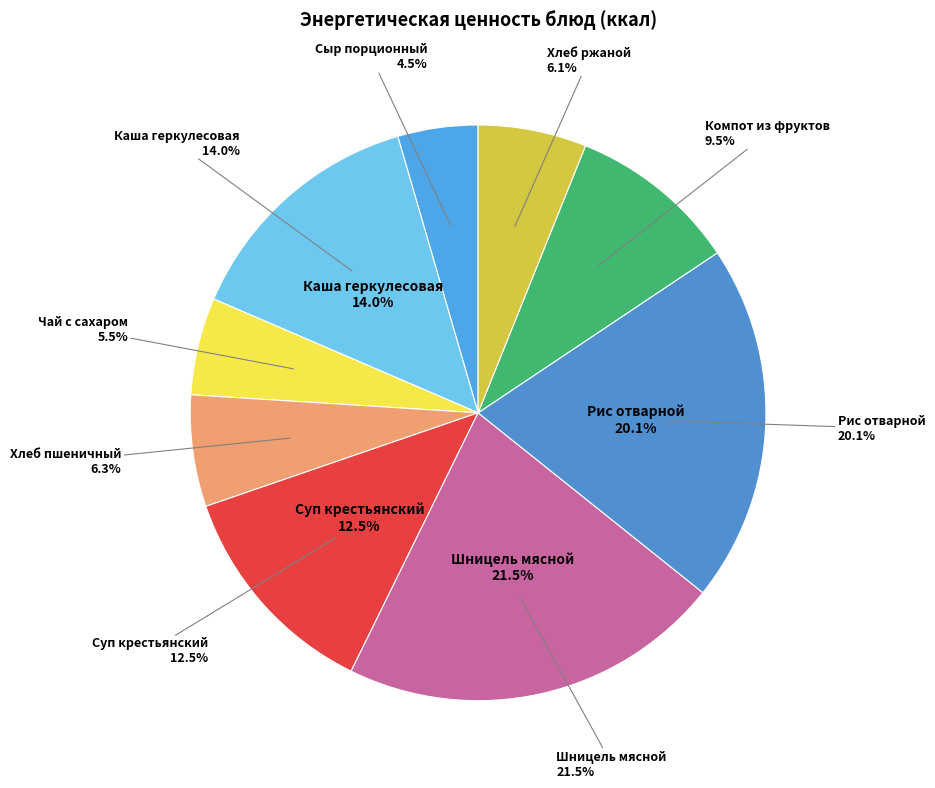

The Рис отварной slice represents 28% of the pie. True or false?

False